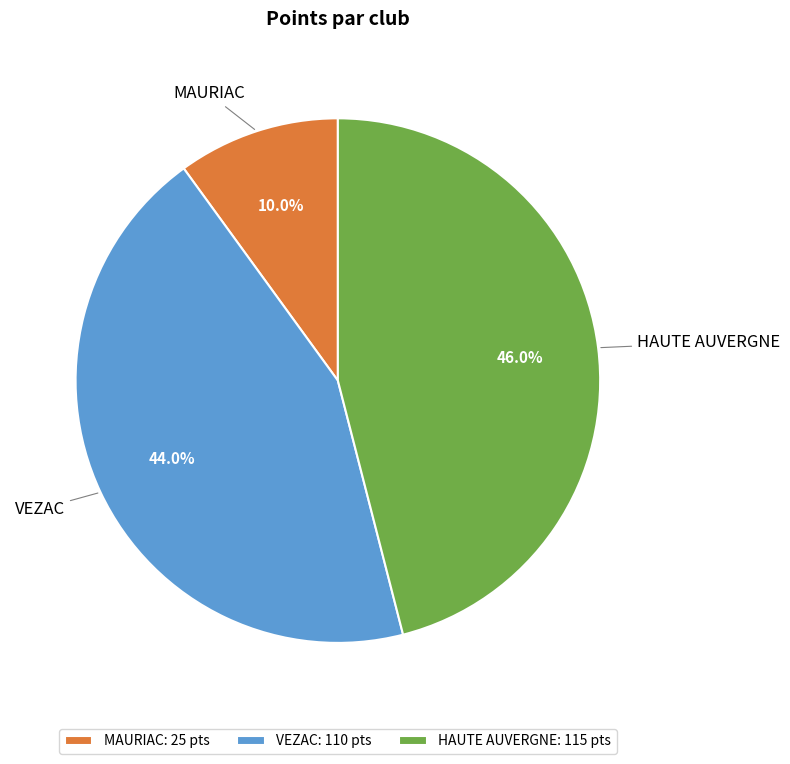

Count the number of slices in the pie.

3